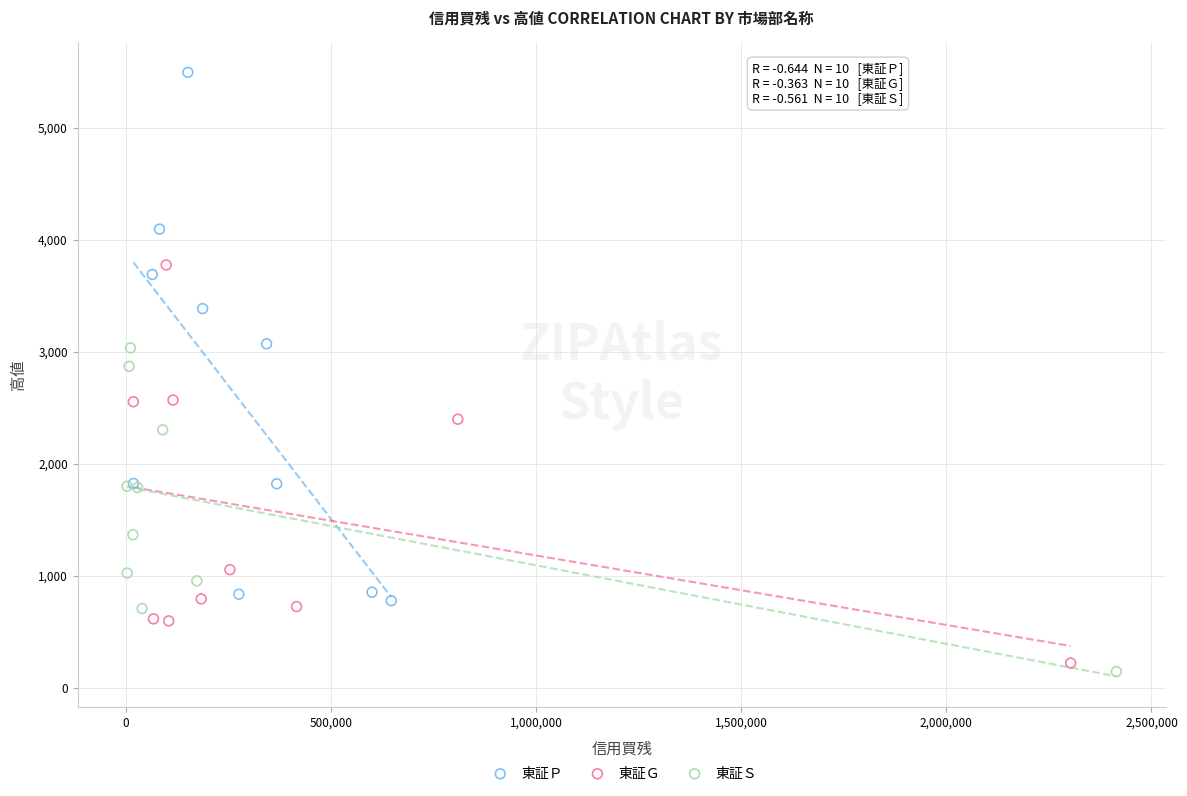

Which series reaches the maximum Y coordinate?

東証Ｐ